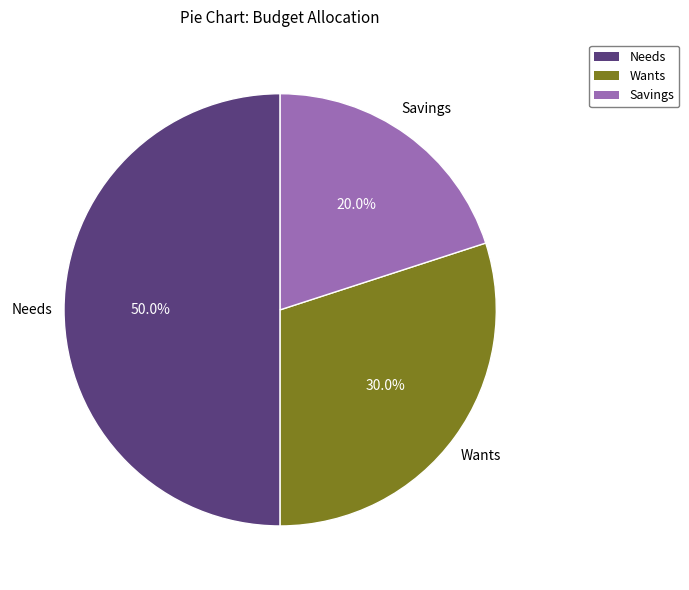

Which has a higher value, Wants or Needs?

Needs